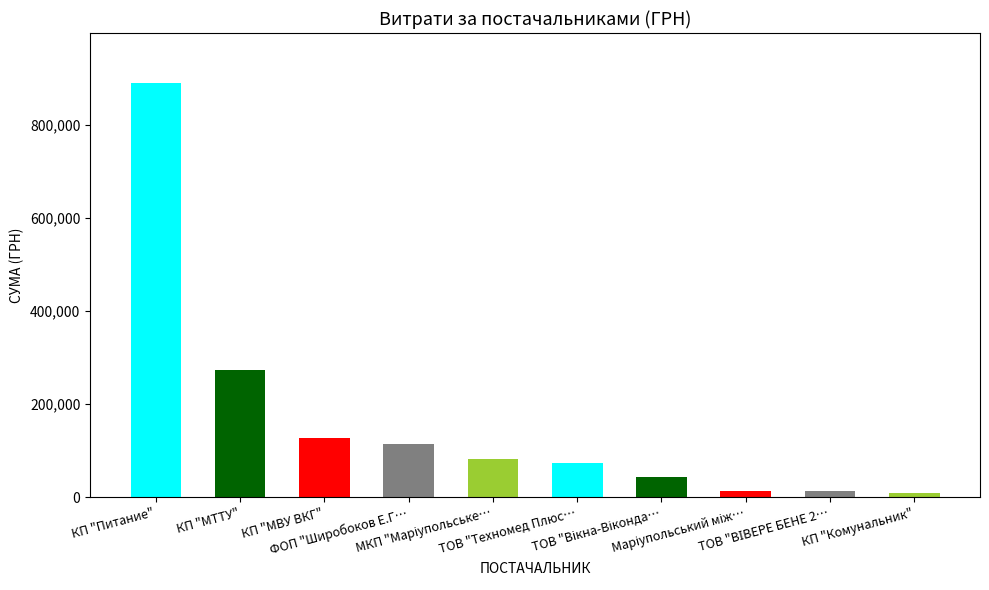

What is the average value?

163836.6